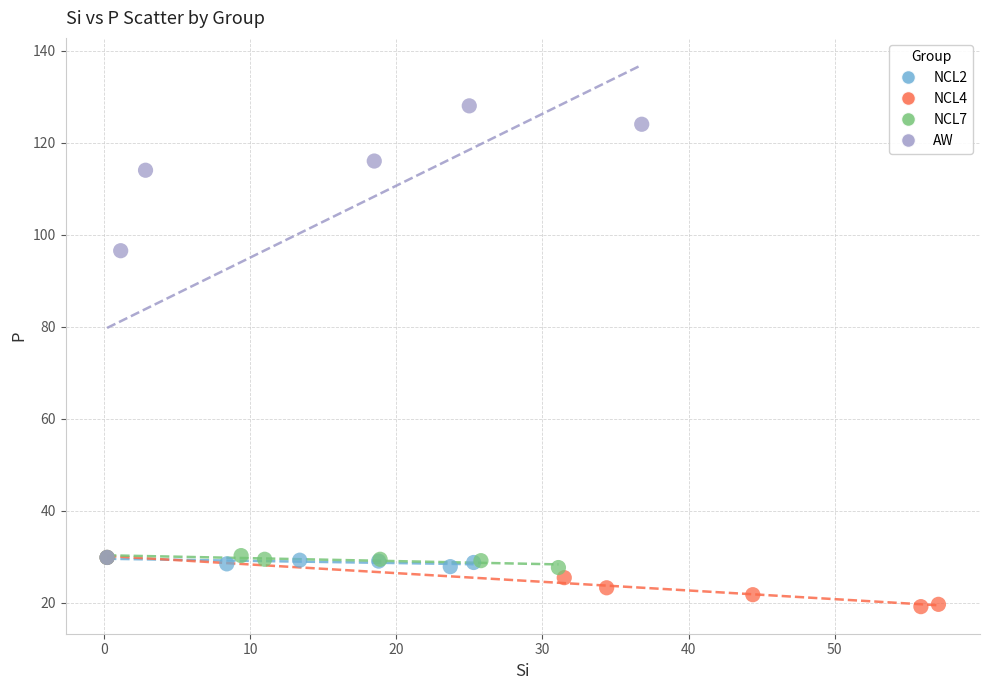

Which series contains the highest Y value?

AW